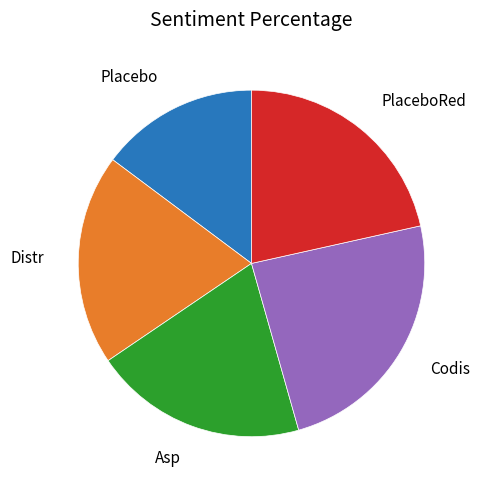

Is there any slice that represents more than half of the pie?

No